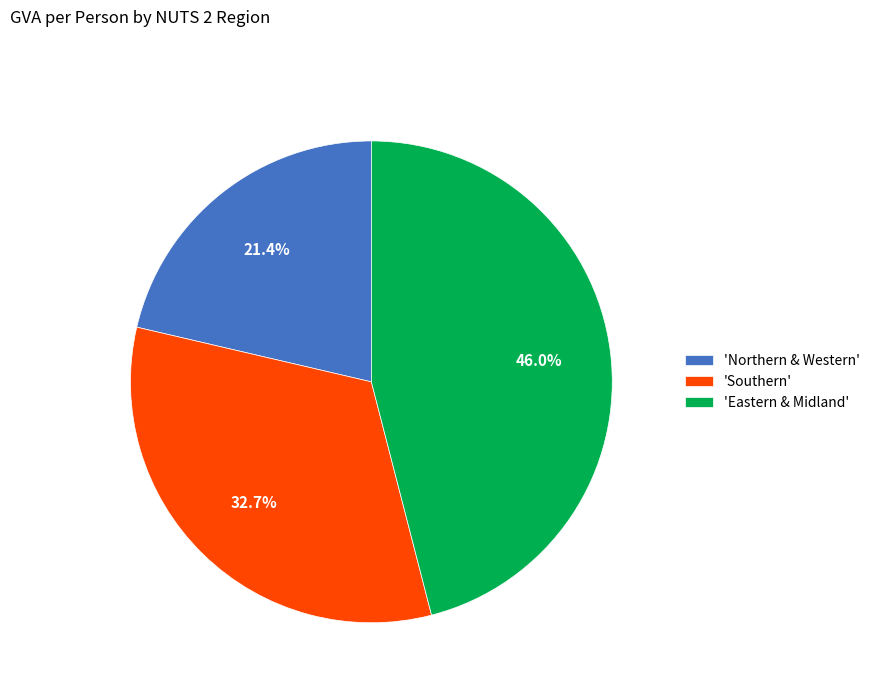

Is there any slice that represents more than half of the pie?

No